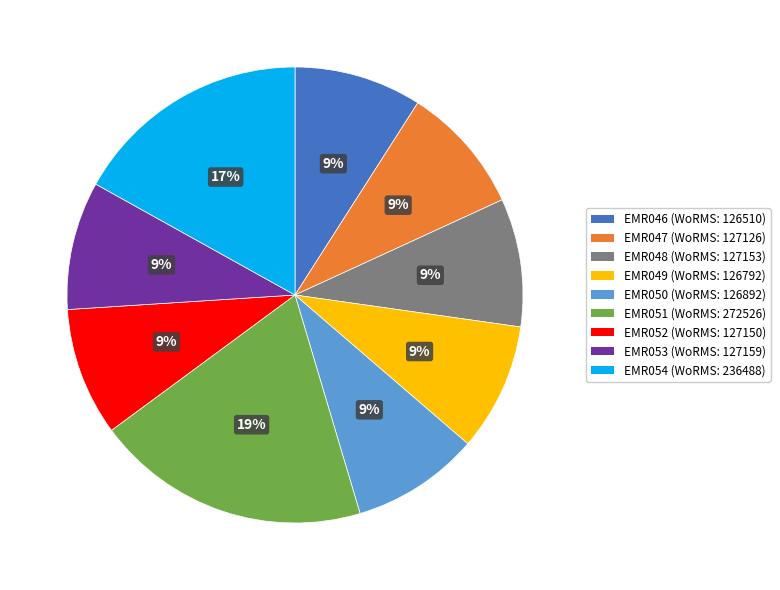

Is there a majority slice in this chart?

No